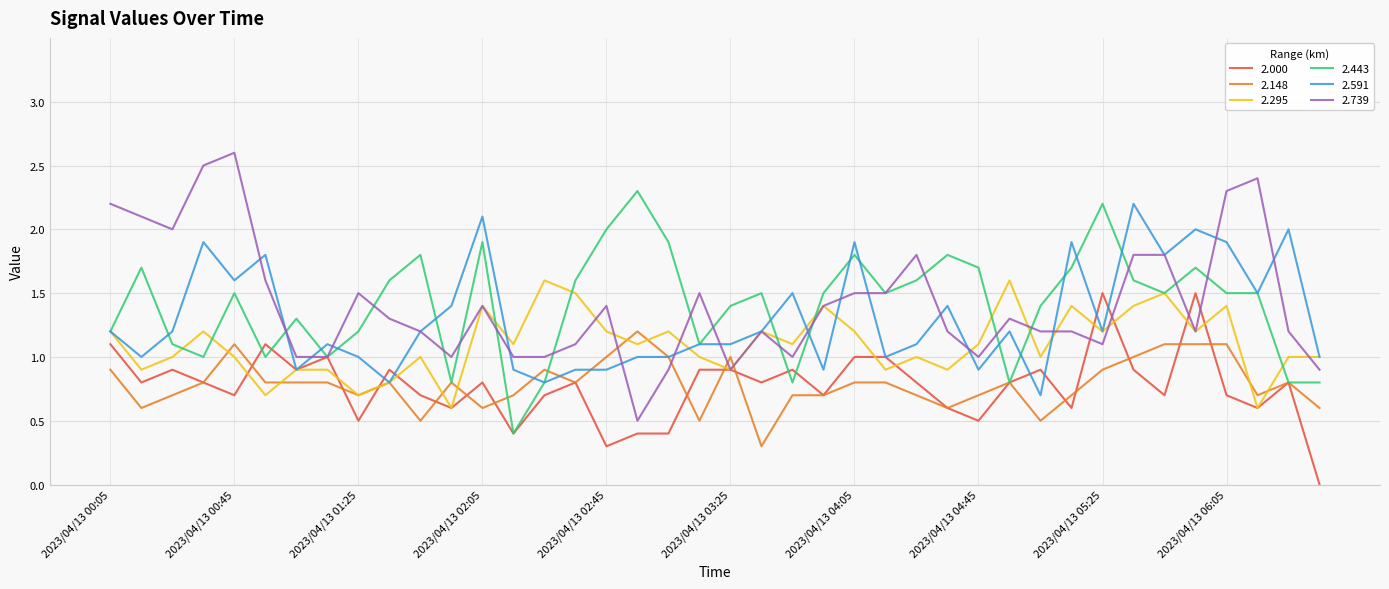

True or false: 2.739 and 2.148 intersect in this chart.

True